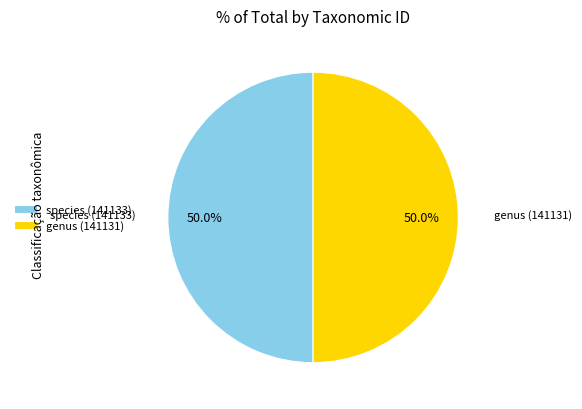

Combined, do species (141133) and genus (141131) account for over 50%?

Yes